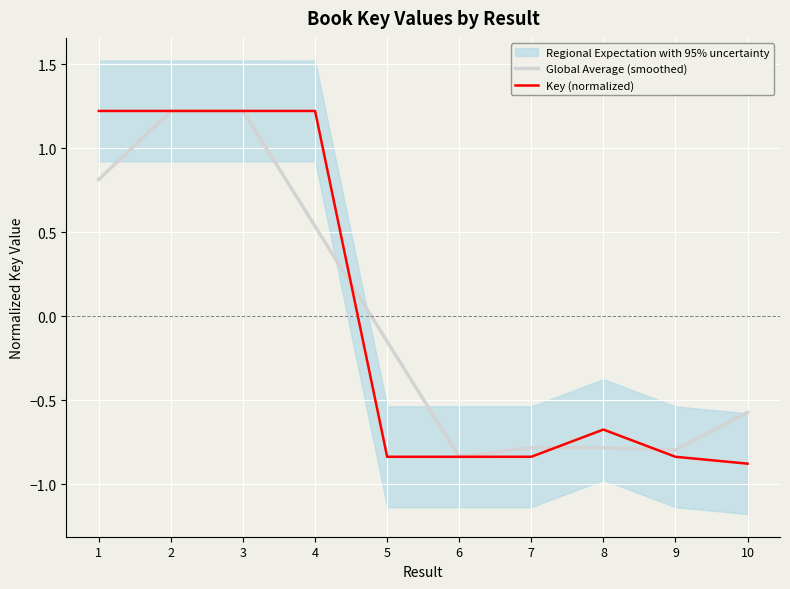

What is the sum of the Global Average (smoothed) values at 5 and 4?

0.4